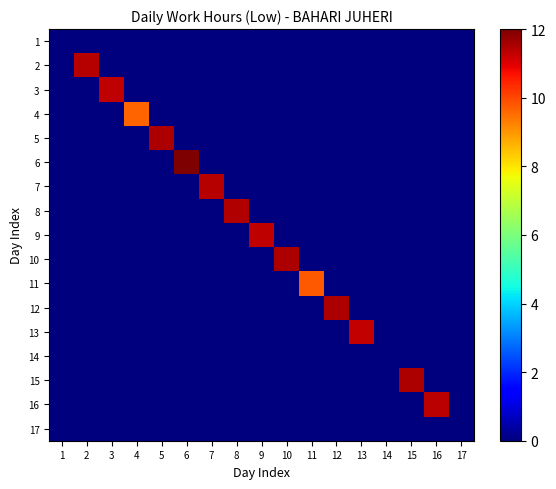

What is the maximum value shown in the chart?

12.0